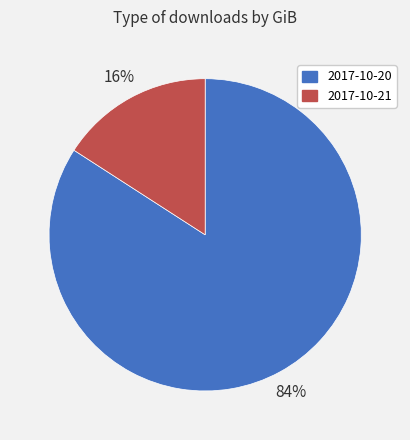

Which category has the biggest portion of the pie?

2017-10-20